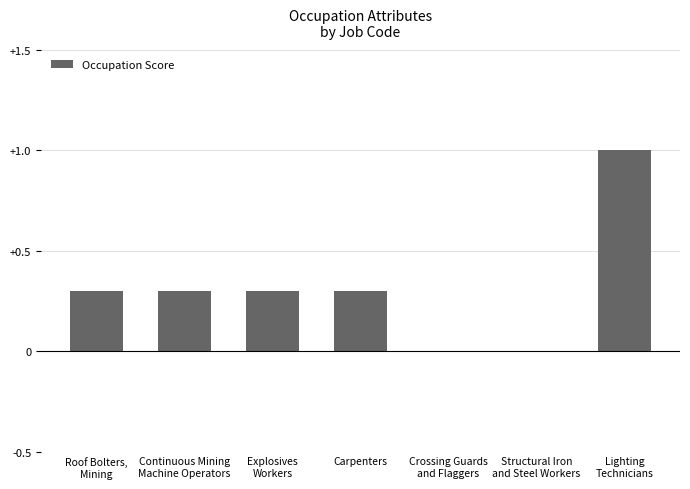

The value at Carpenters is 0.5. True or false?

False